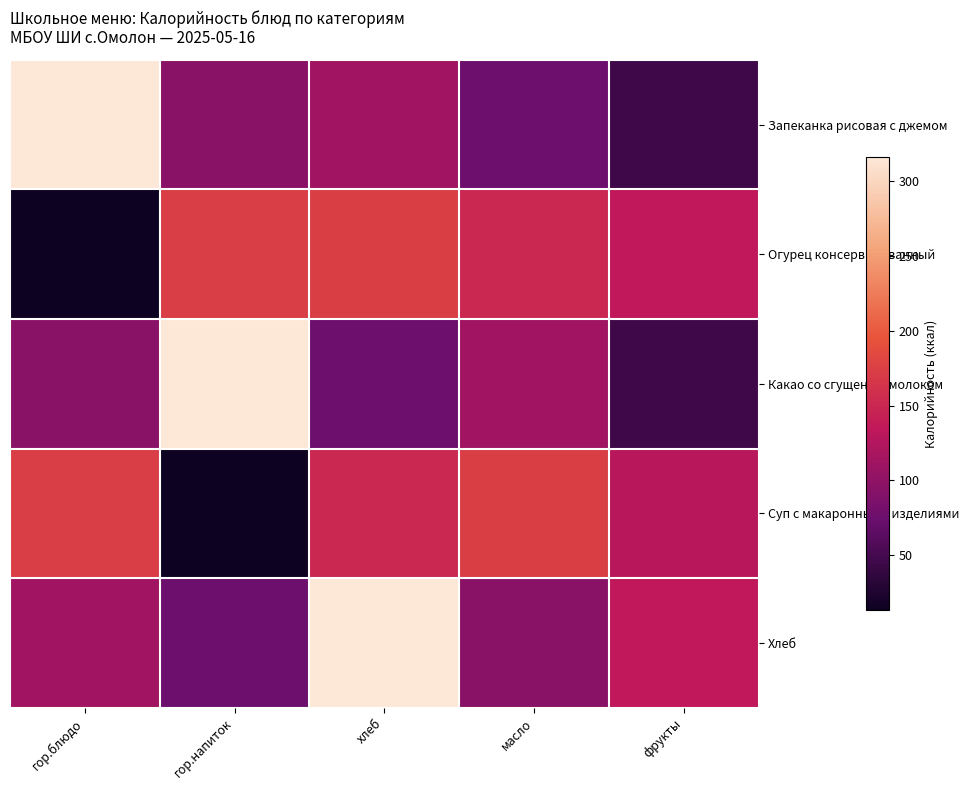

At хлеб, list the series in order from smallest to largest.

Какао со сгущеным молоком, Запеканка рисовая с джемом, Суп с макаронными изделиями, Огурец консервированный, Хлеб